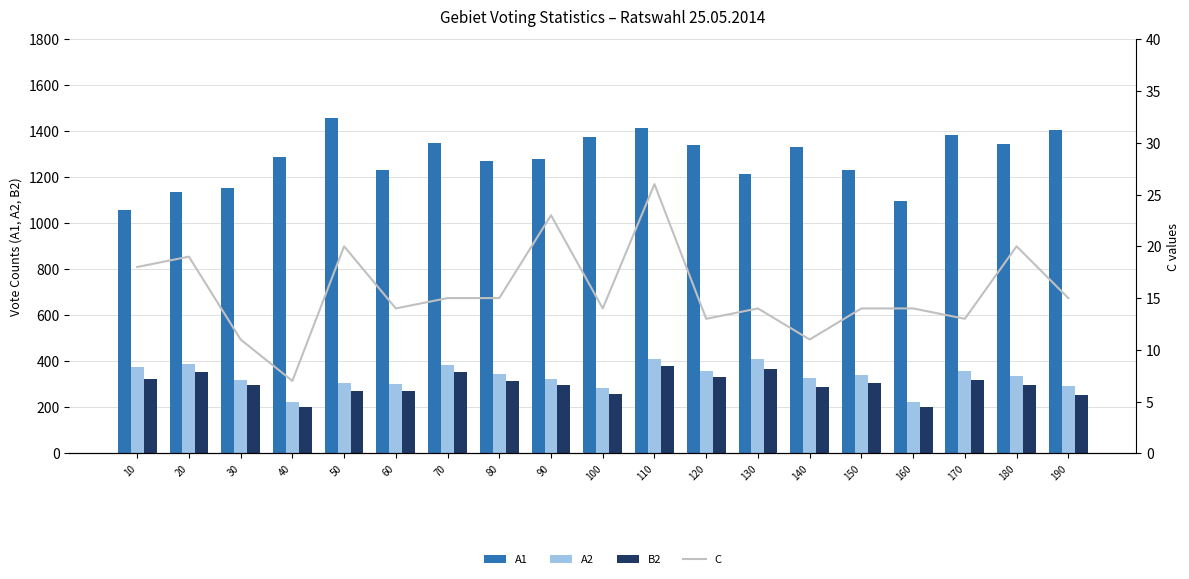

Count the number of data series in this chart.

4